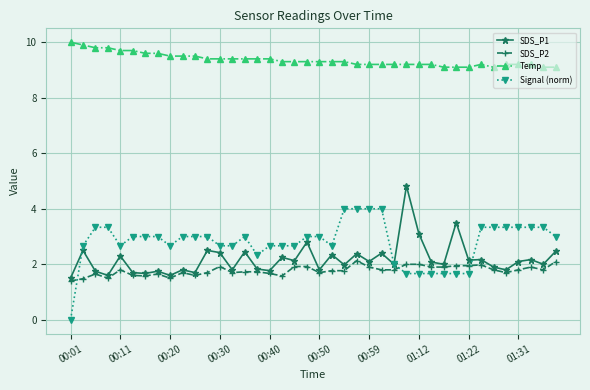

What is the value of the SDS_P2 point at the 21st from the left?

1.7